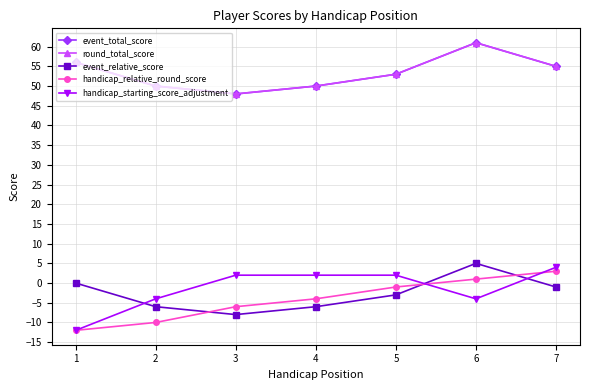

How many times do handicap_starting_score_adjustment and event_relative_score cross each other?

3